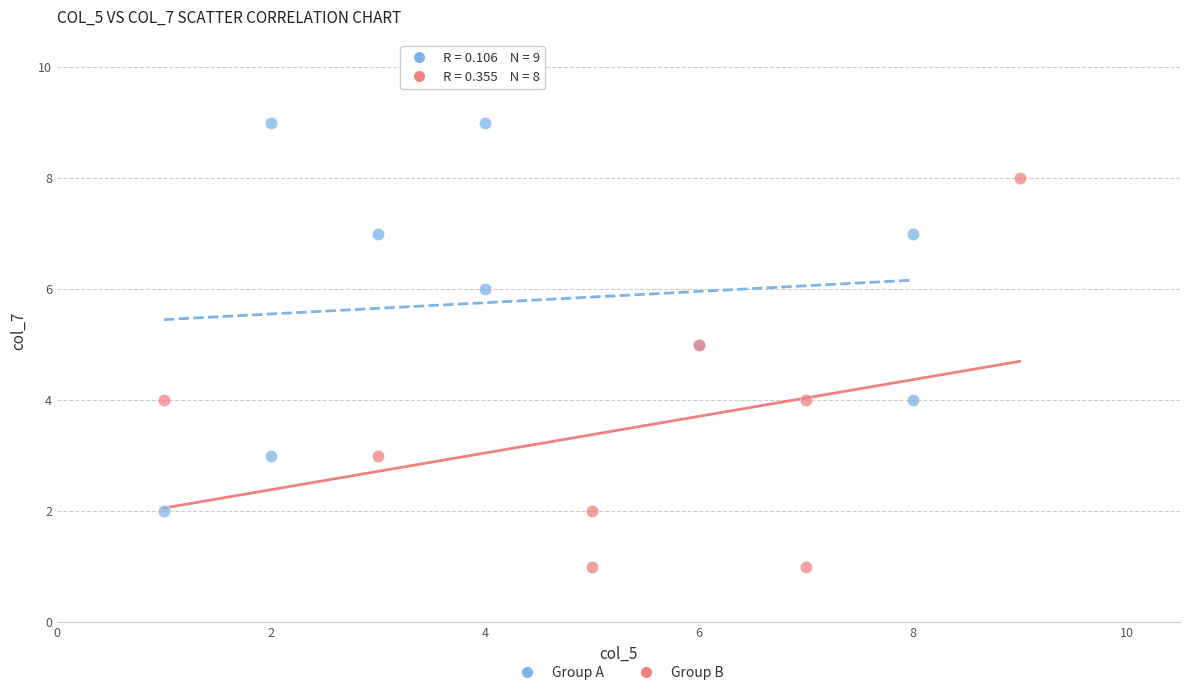

Which series reaches the maximum Y coordinate?

Group A